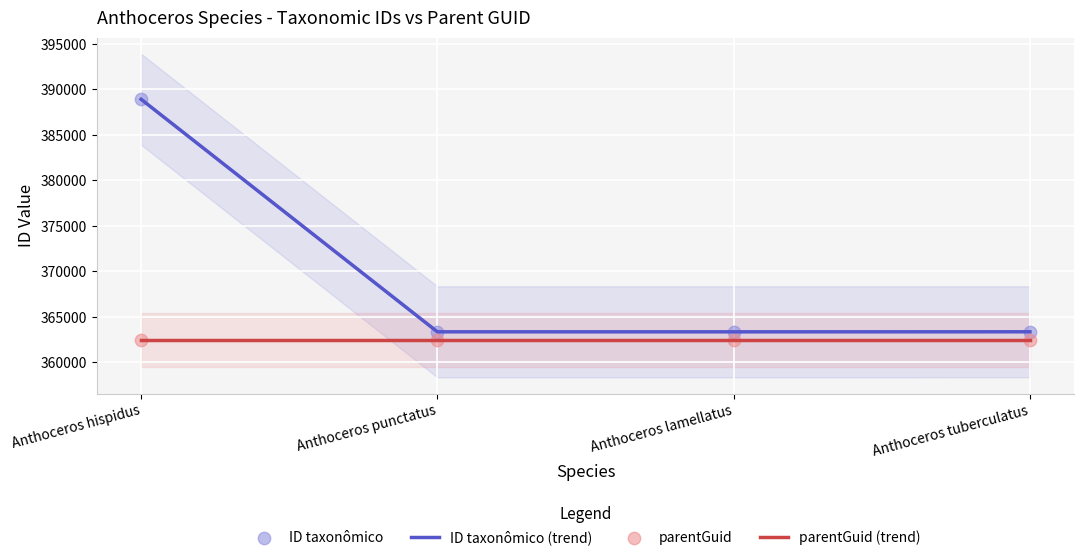

What are all the series names shown in the legend?

ID taxonômico (trend), parentGuid (trend), ID taxonômico, parentGuid